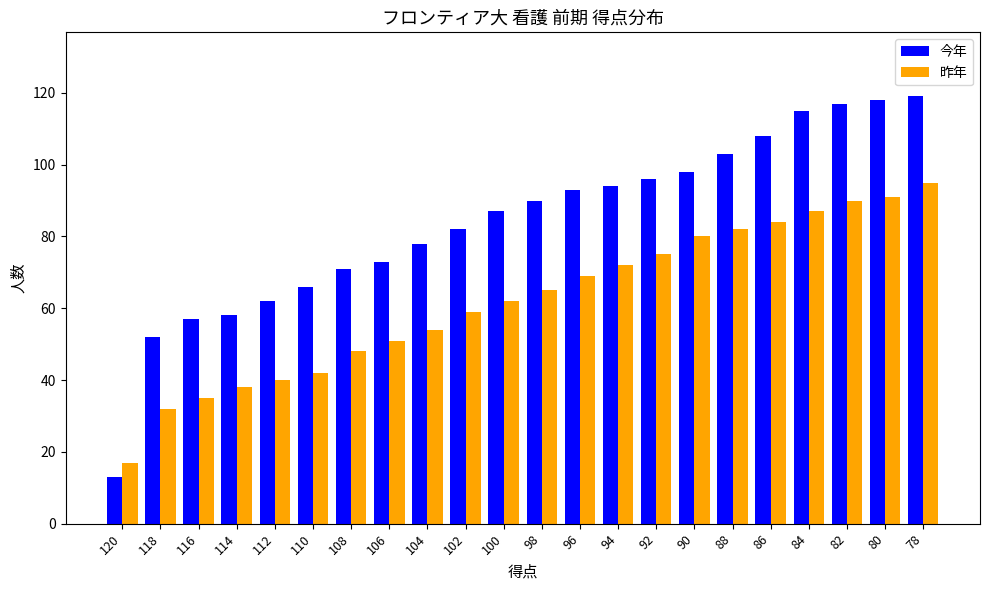

How many bars are there in each group?

2